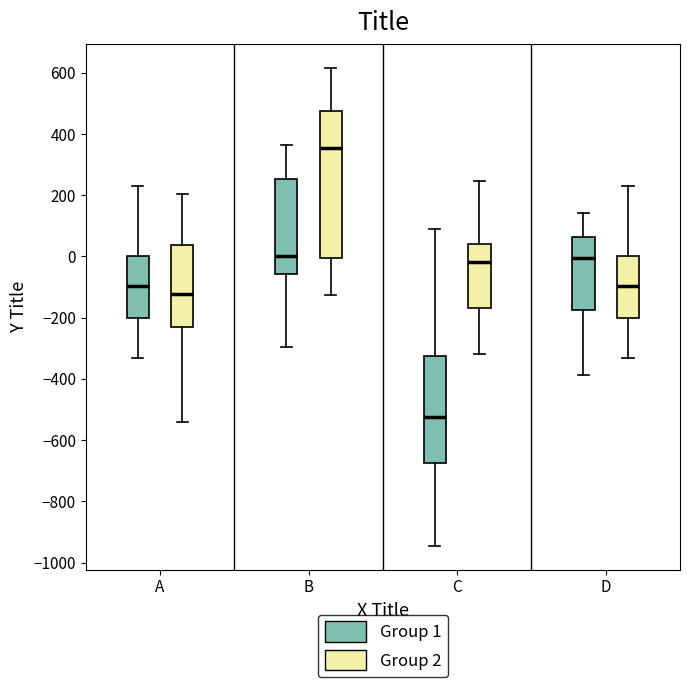

Where is the upper edge of the box for D (Group 2) on the y-axis? The values are not printed on the chart, so give them approximately, as read against the axis.

0